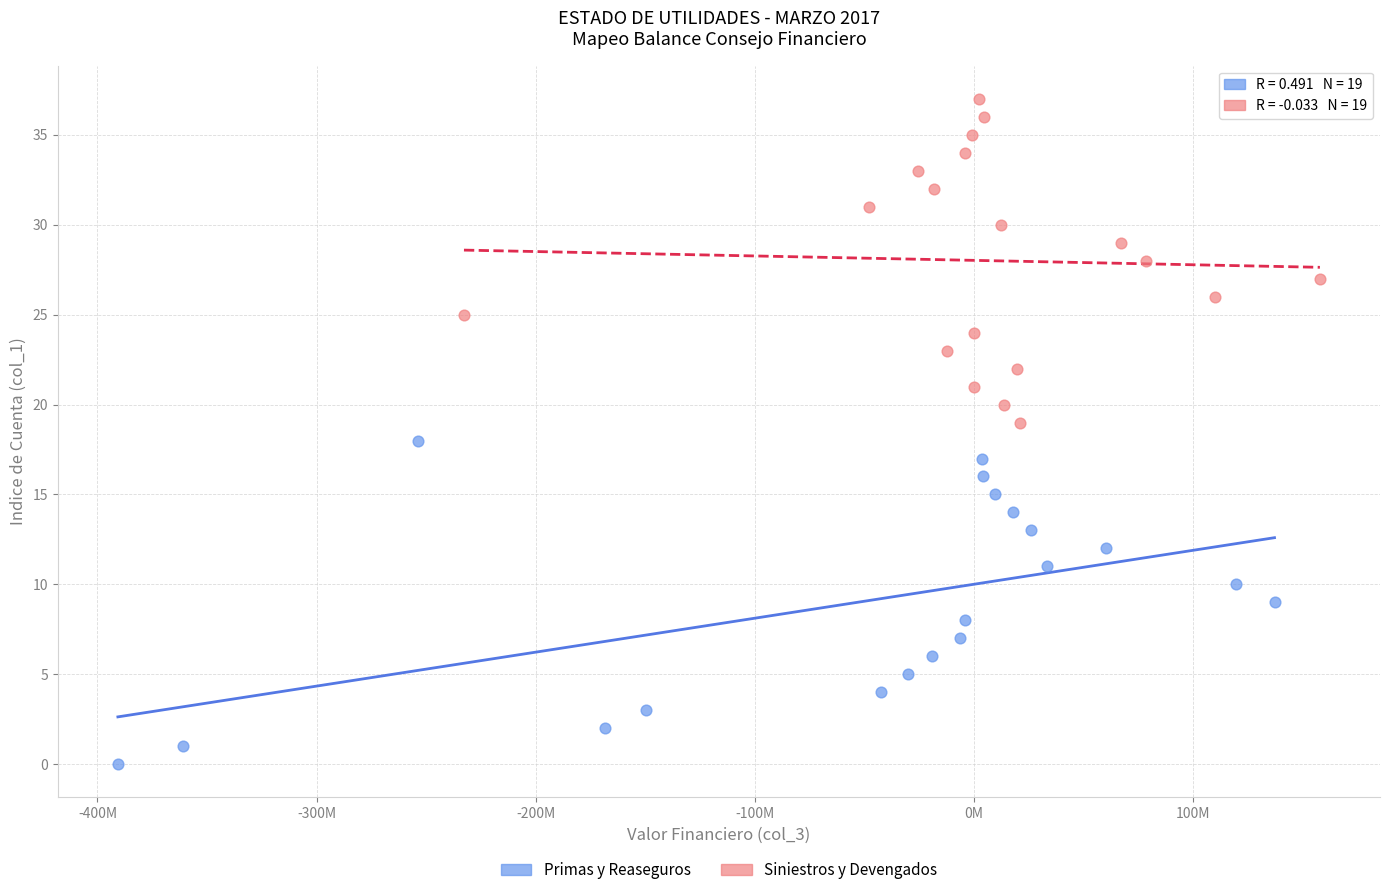

Which series reaches the maximum Y coordinate?

Siniestros y Devengados